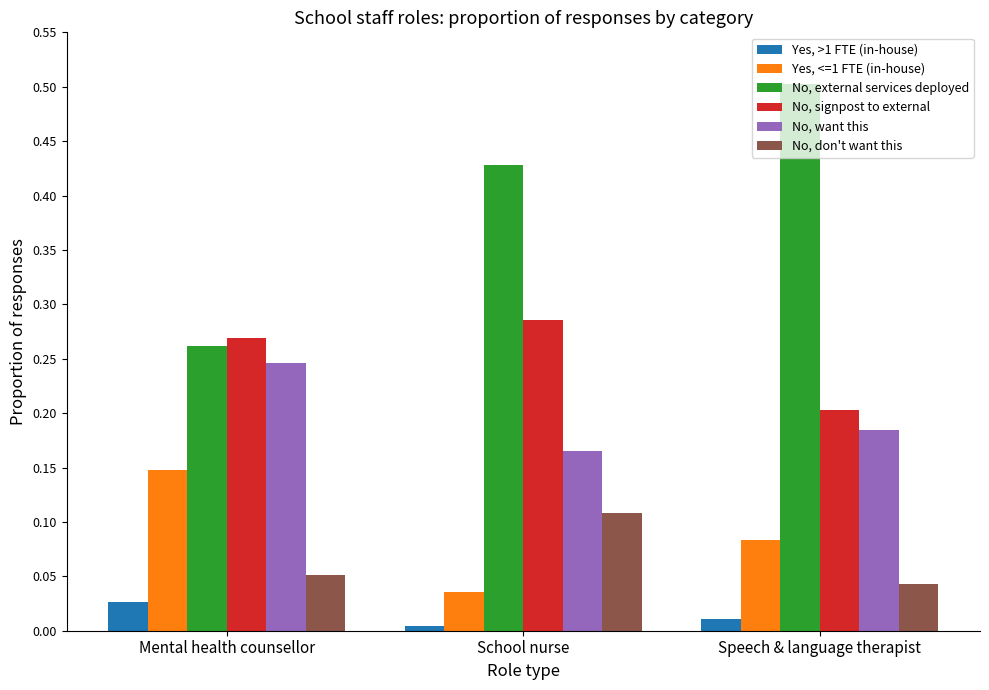

How many bars are there in total?

18